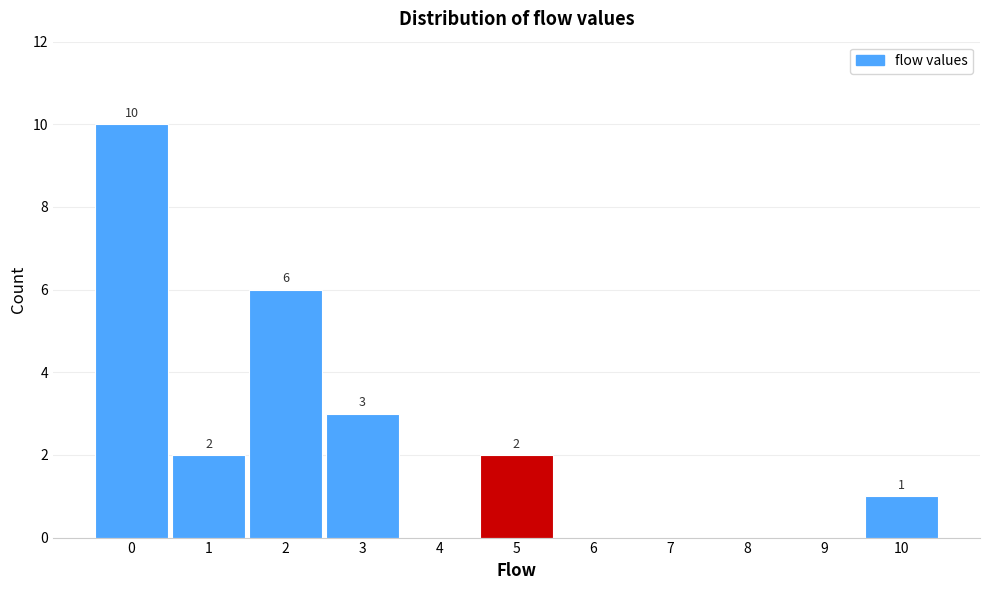

Which range on the x-axis has the tallest bar?

-0.5 to 0.5